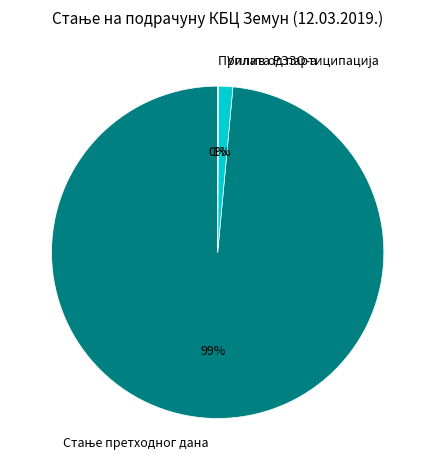

To the nearest percent, what is the average slice percentage?

33%